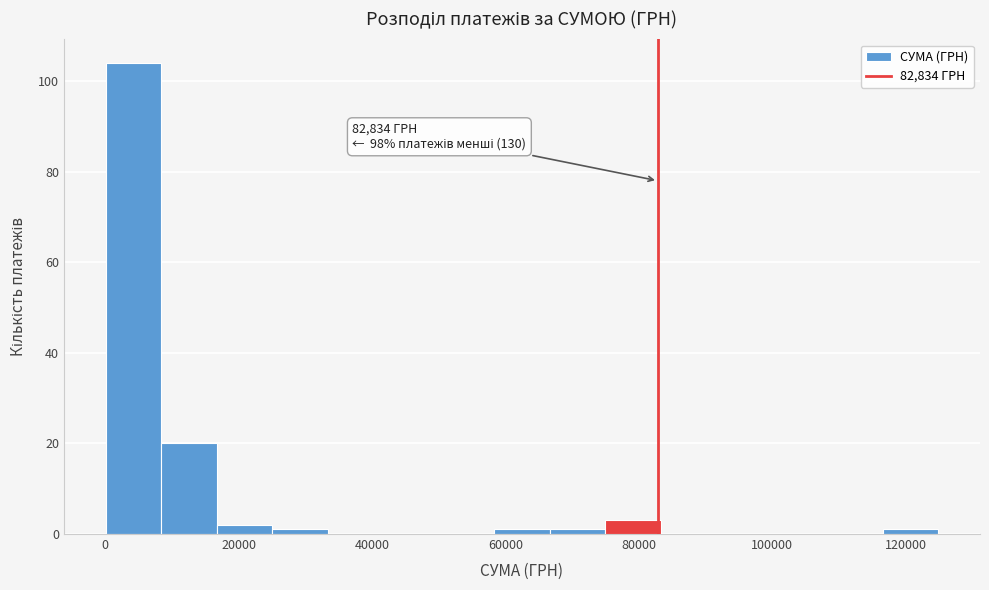

Which range on the x-axis has the tallest bar?

0 to 8000